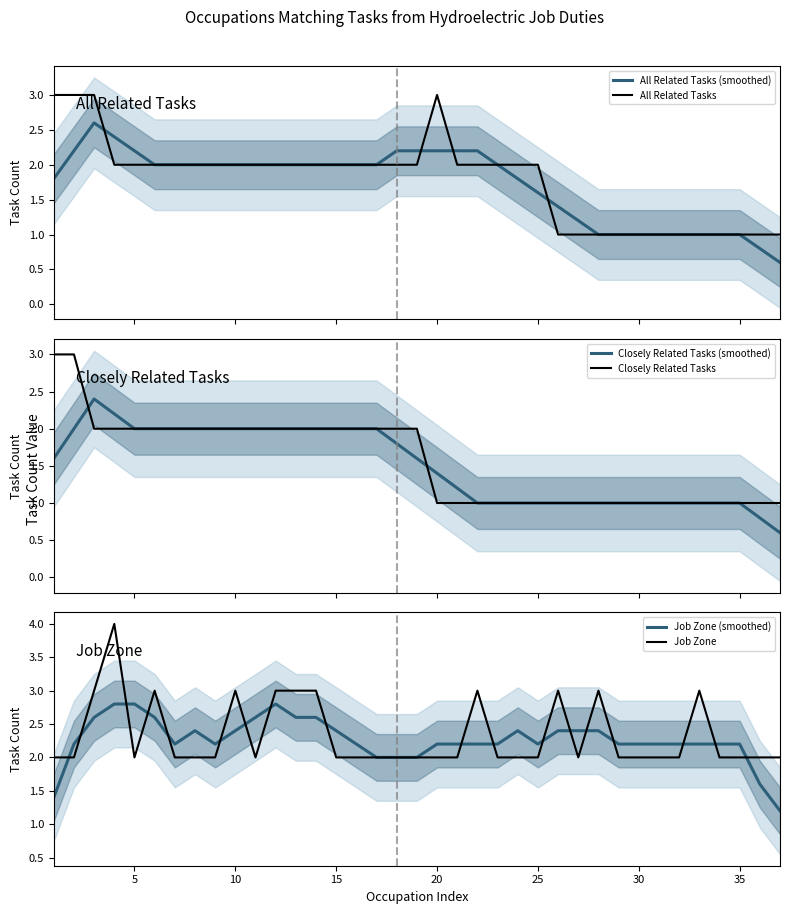

What is the maximum value for Closely Related Tasks (smoothed)?

2.4